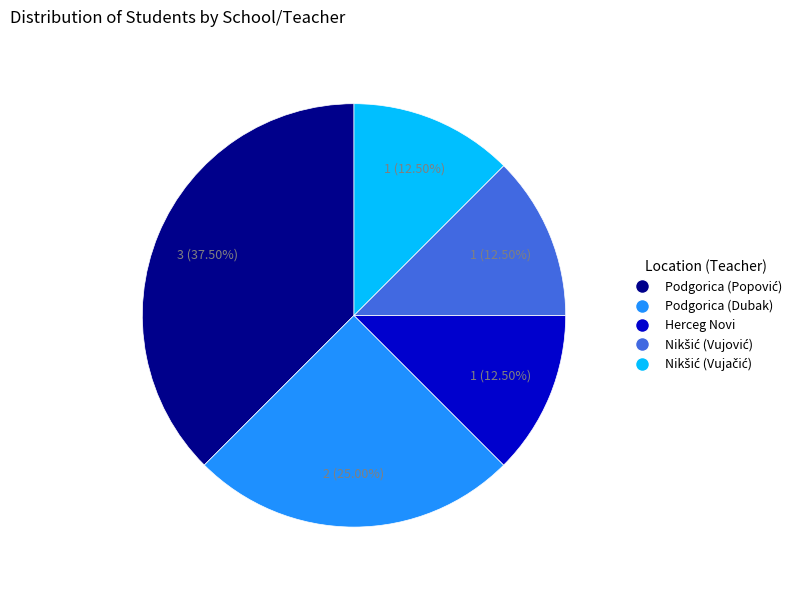

Count the number of slices in the pie.

5